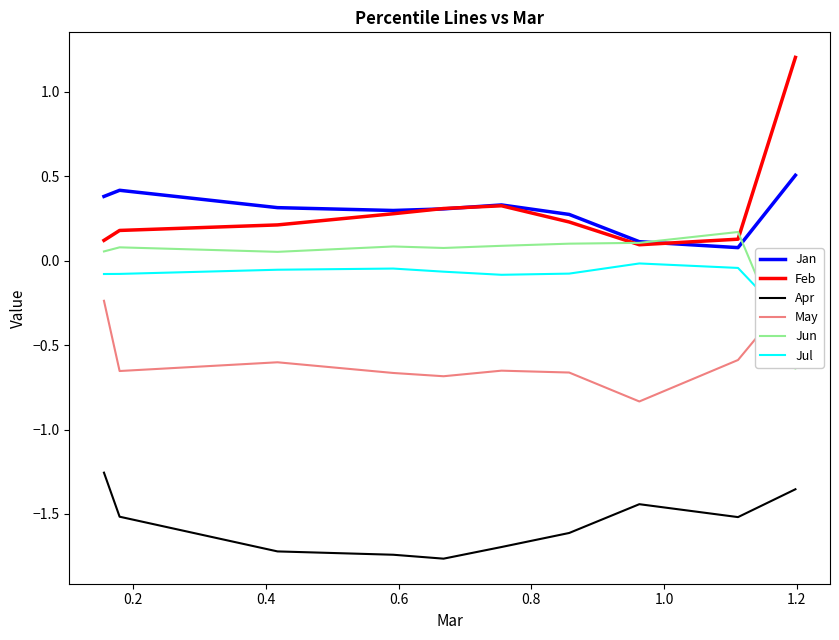

How many lines are shown in the chart?

6